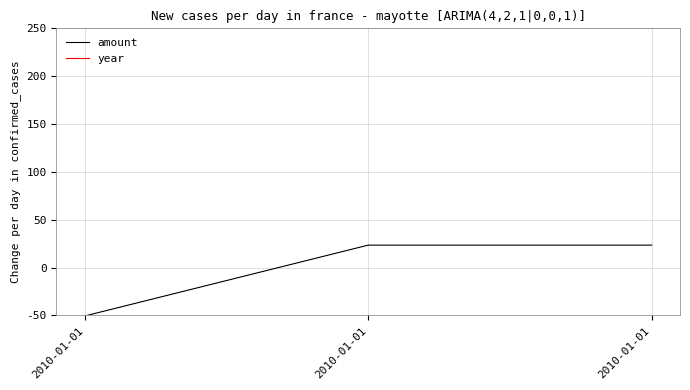

Reading left to right, what are all the values shown in this chart?

amount: -50.5	23.5	23.5
year: 2003.0	2003.0	2003.0